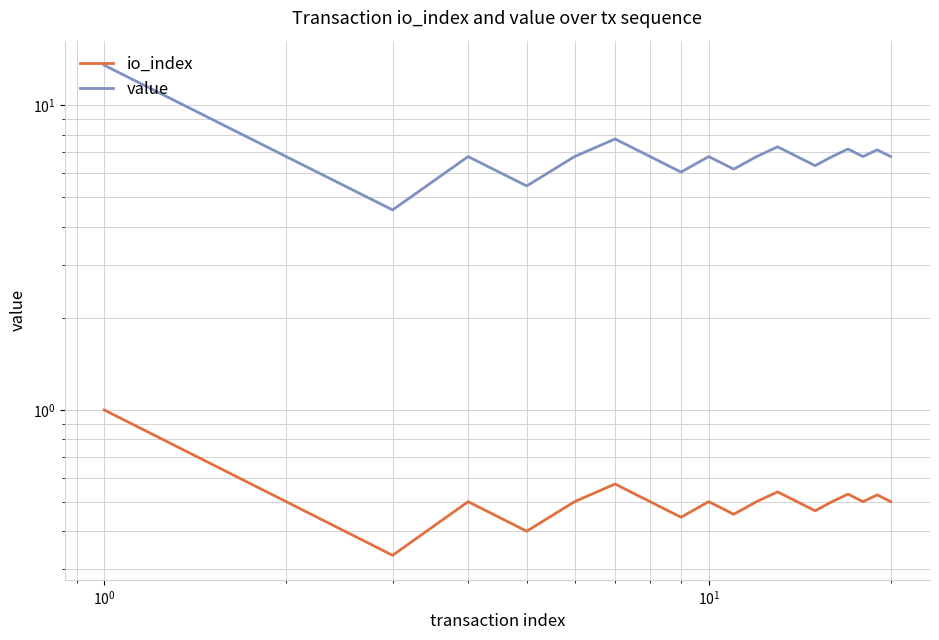

True or false: value and io_index intersect in this chart.

False